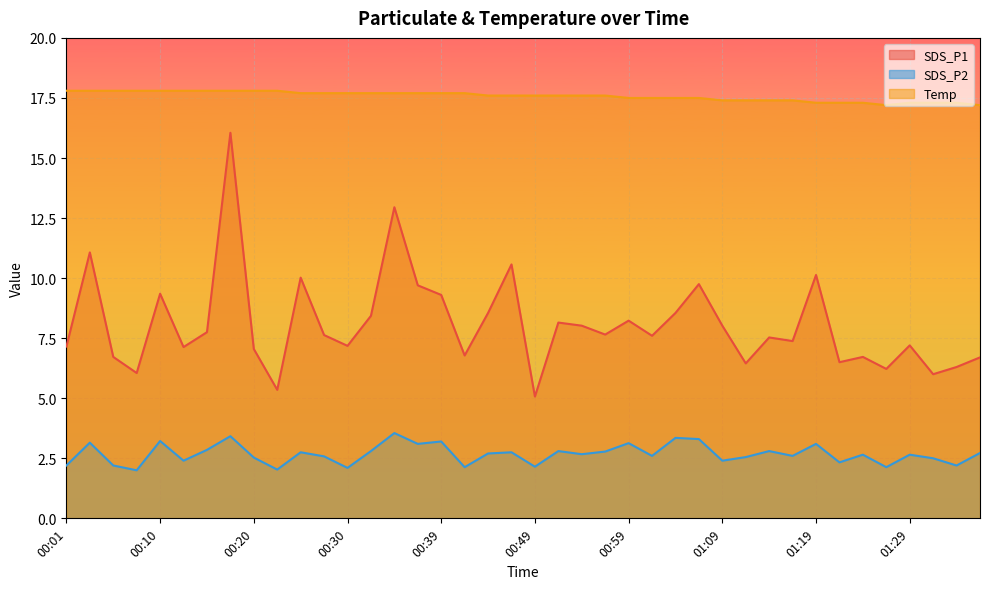

What is the difference between the Temp values at 00:25 and 01:04?

0.2